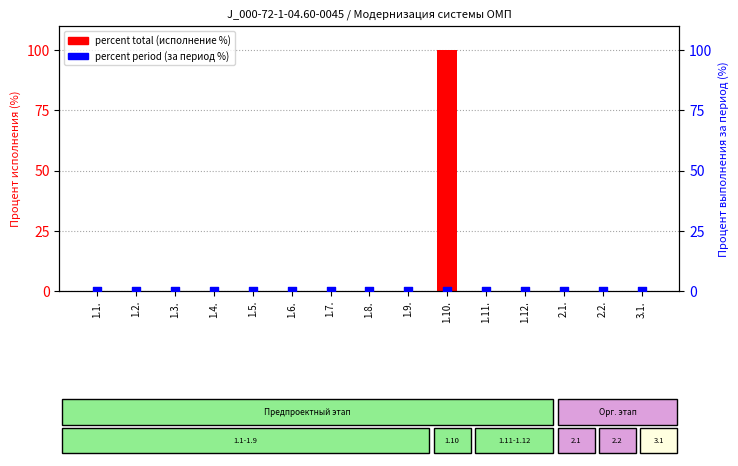

Which series has the widest spread of Y values?

percent total